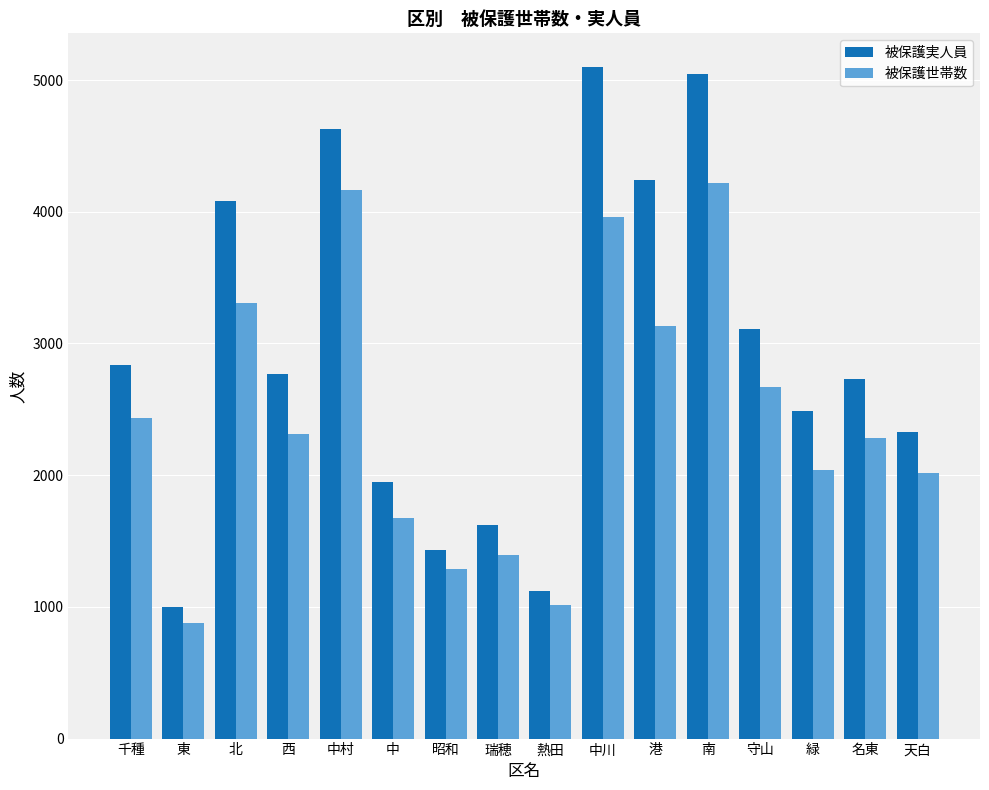

What position from the left is 熱田?

9